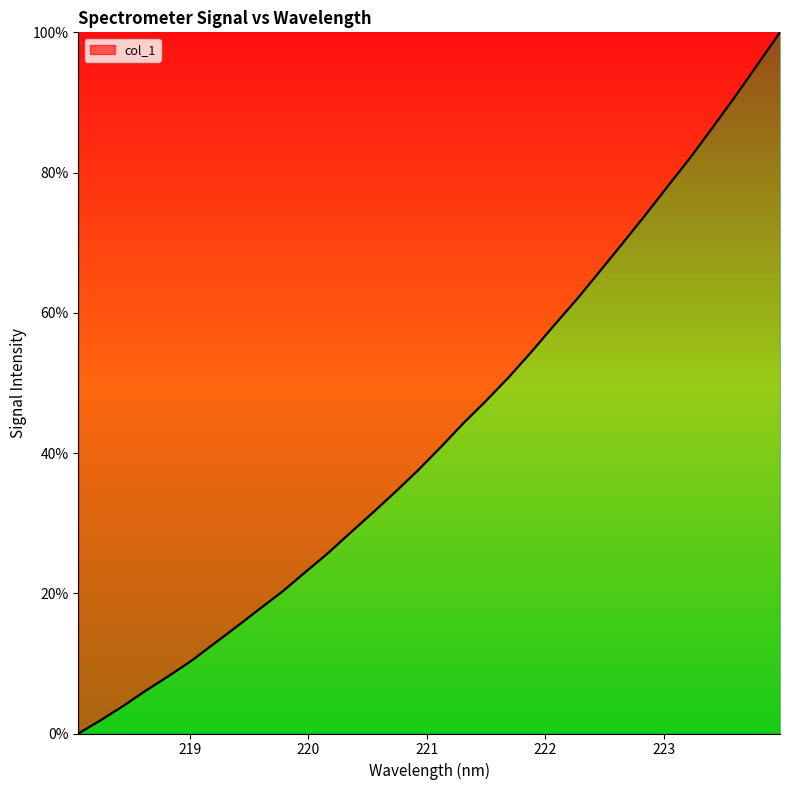

What is the difference between the maximum and minimum values?

100.0